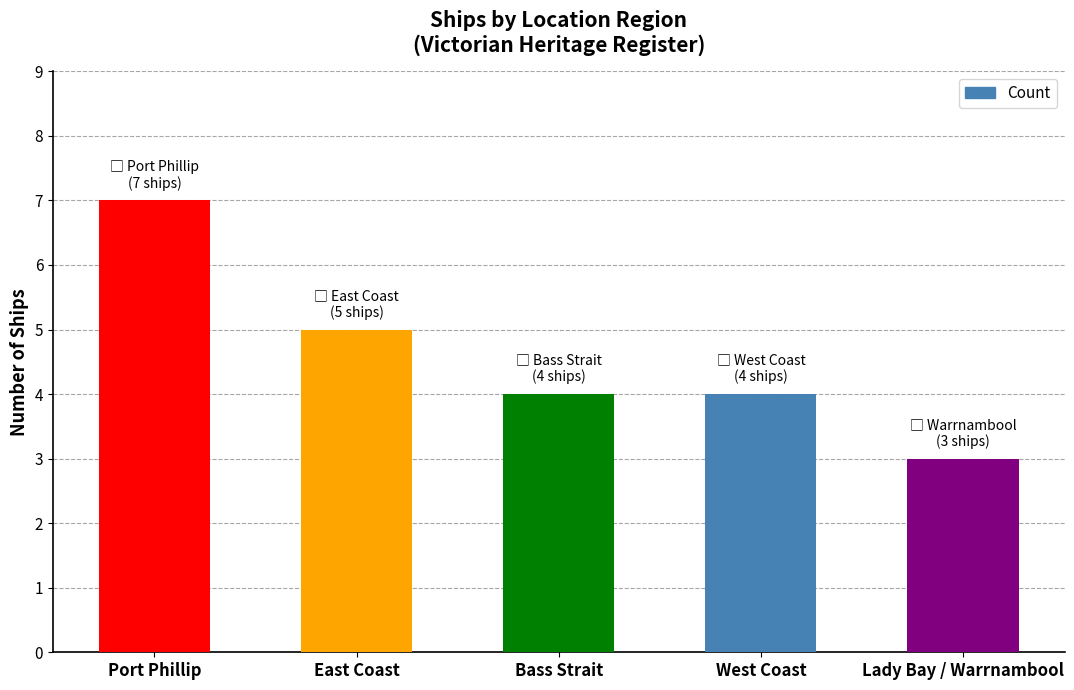

How many bars are there in total?

5